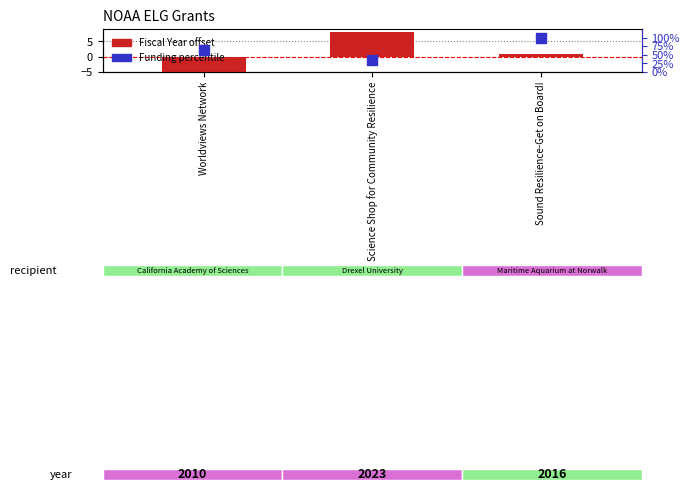

At how many categories does at least one series exceed -3?

3